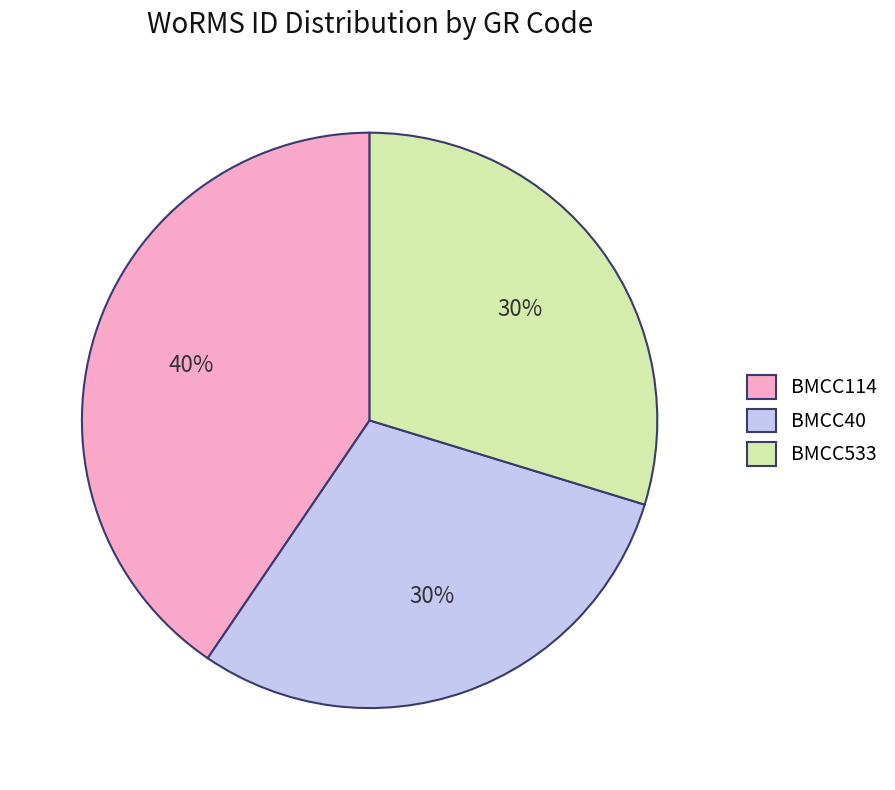

To the nearest percent, what portion does BMCC533 represent?

30%